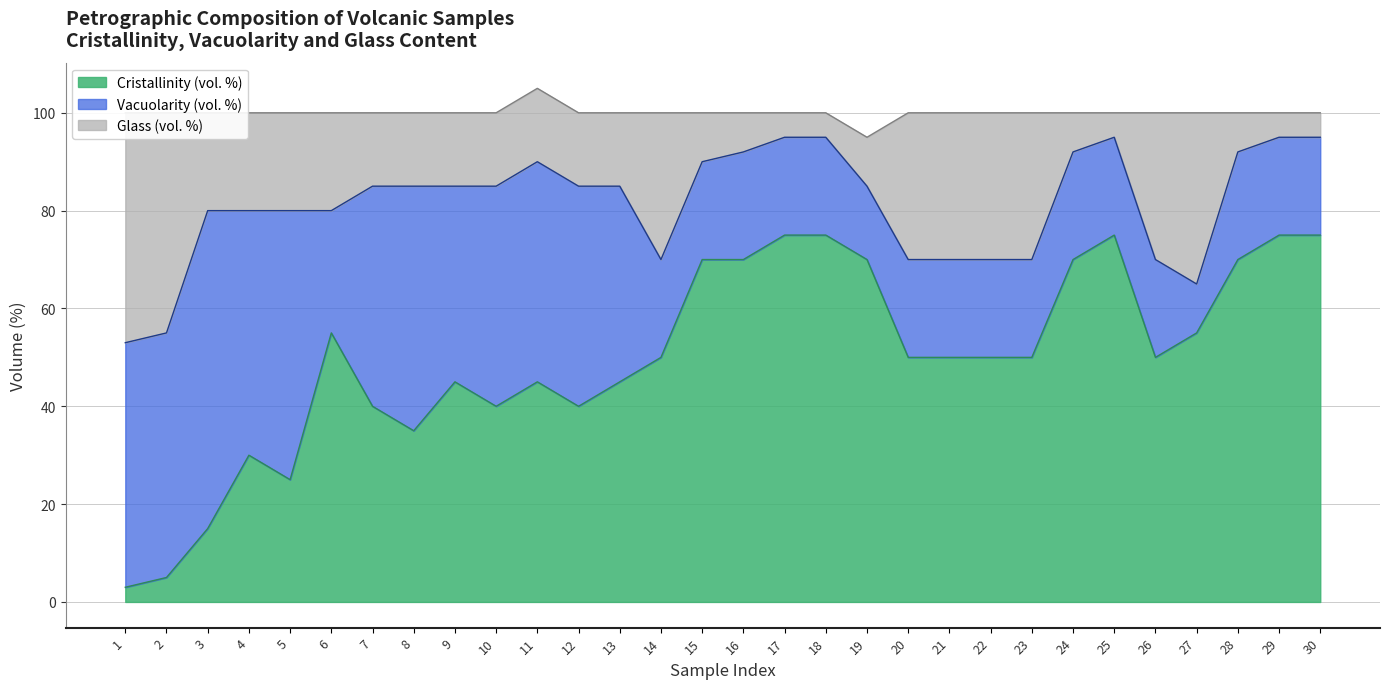

True or false: Glass (vol. %) has a value of 95 at 30.

True